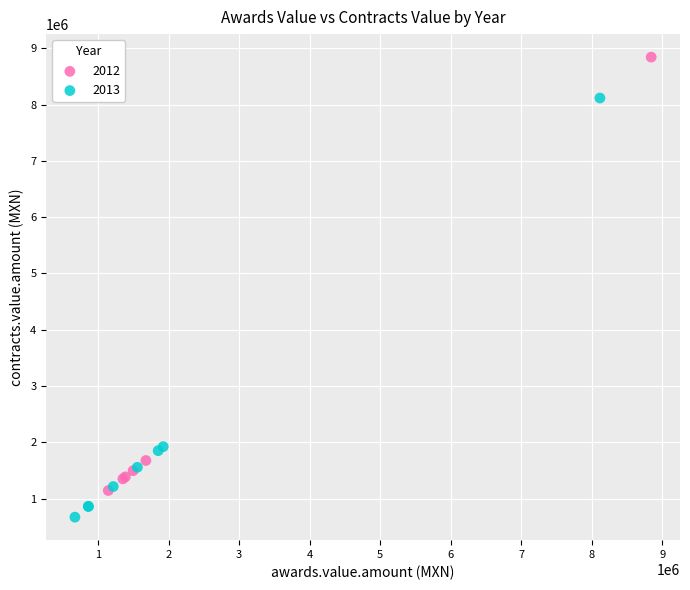

Which series reaches the minimum Y coordinate?

2013